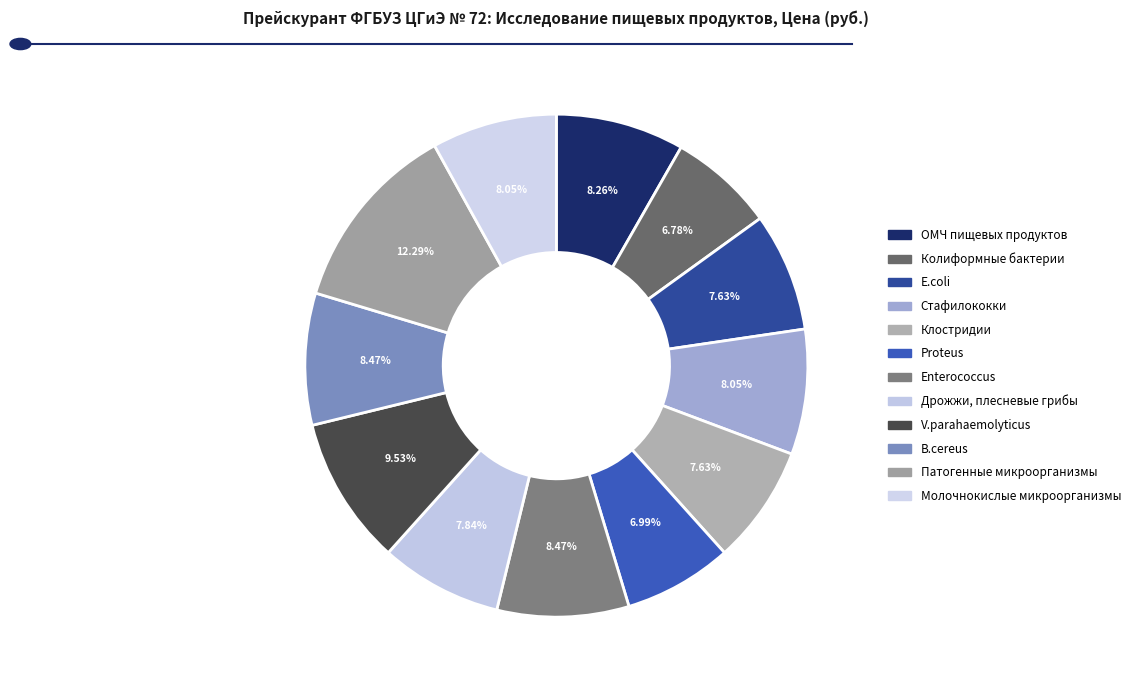

Approximately how many times larger is the value at Enterococcus compared to ОМЧ пищевых продуктов?

1.0